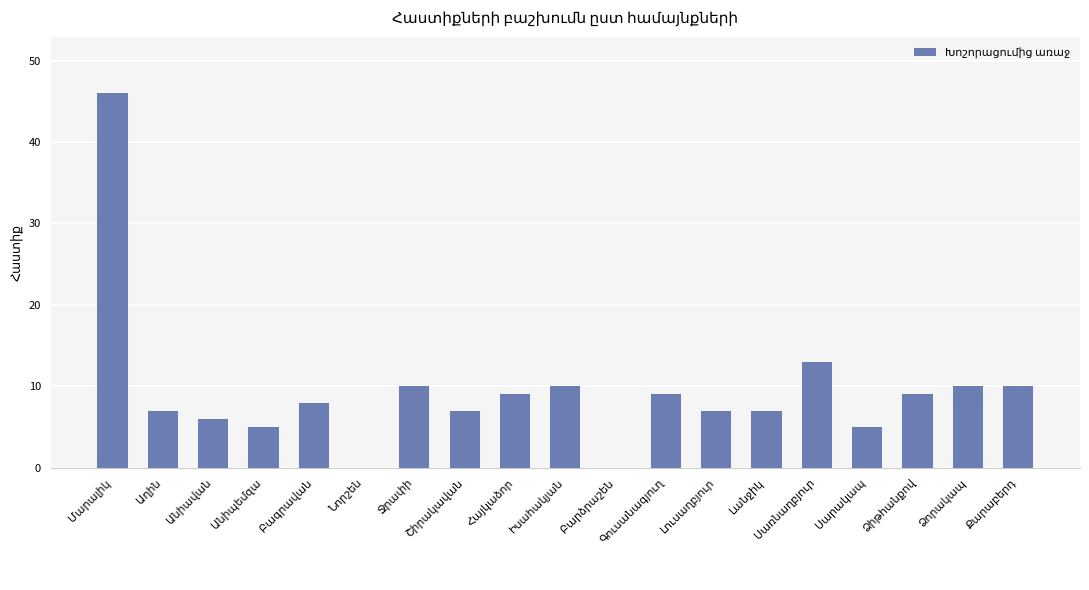

What is the sum of all values?

178